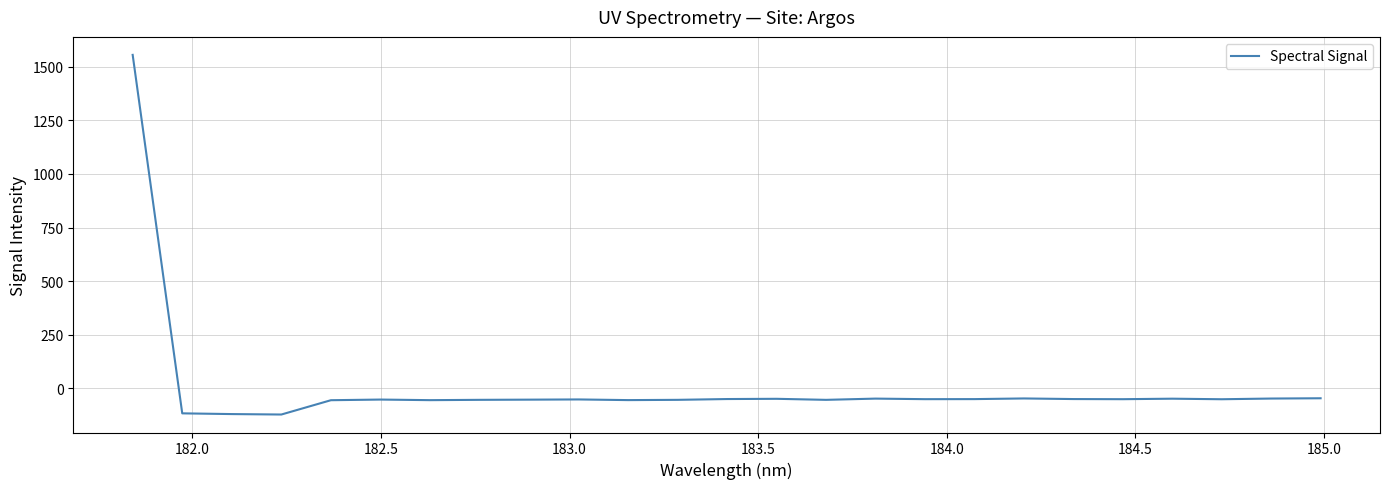

How many negative values are there?

24